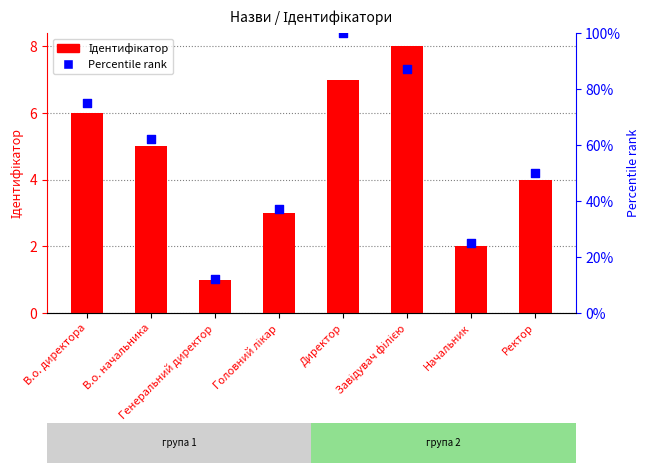

At how many categories does at least one series exceed 67?

3